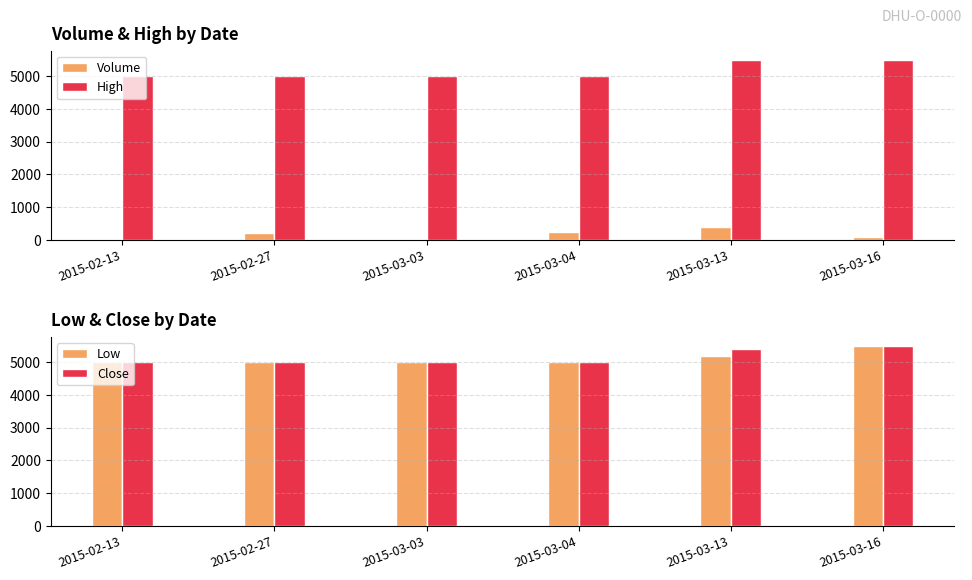

Count the number of data series in this chart.

4